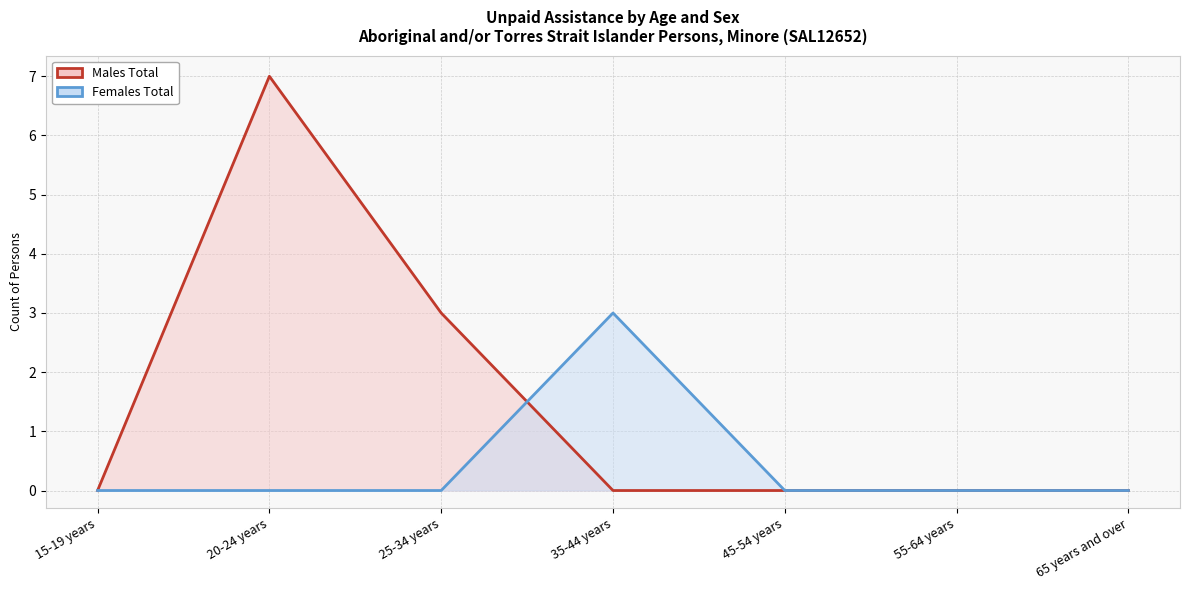

At which label does Females Total reach its minimum?

15-19 years